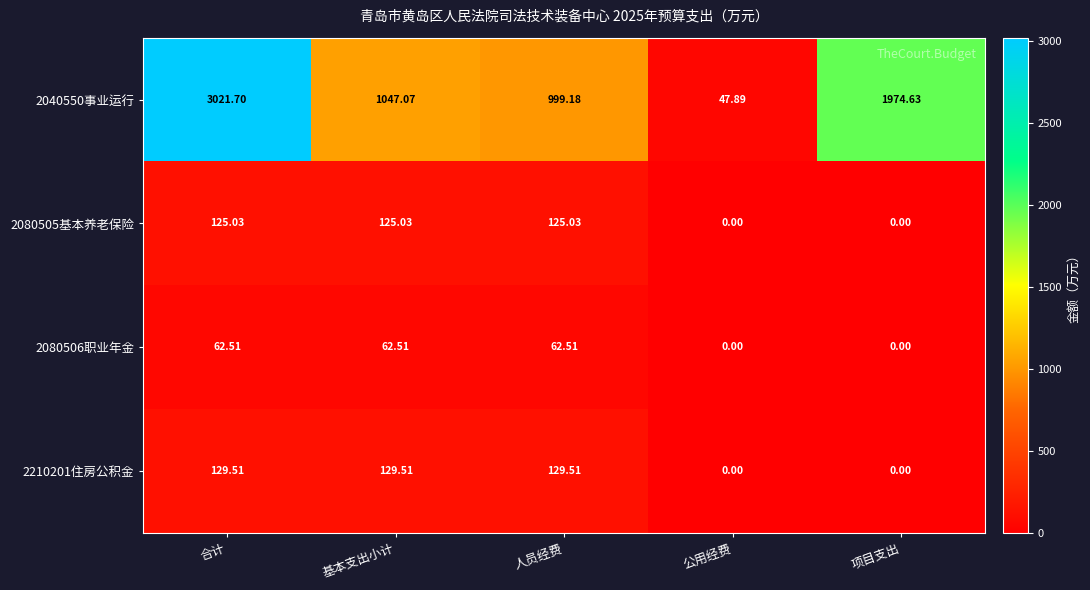

Which series has the largest range (max minus min)?

2040550事业运行